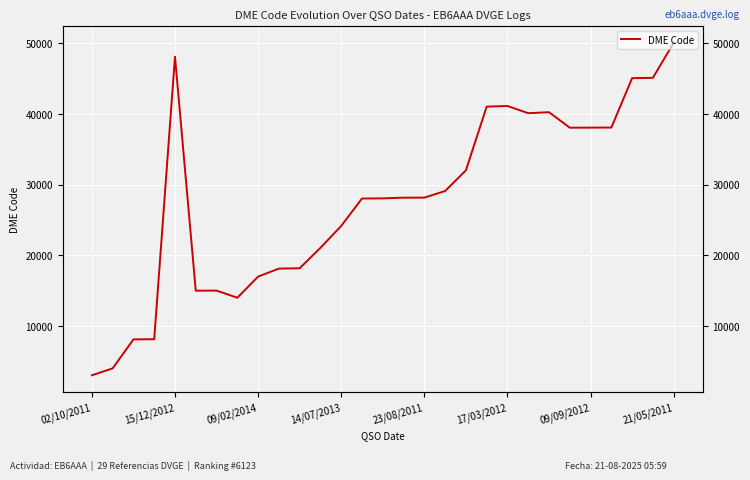

What is the label of the 6th point from the left?

17/03/2012